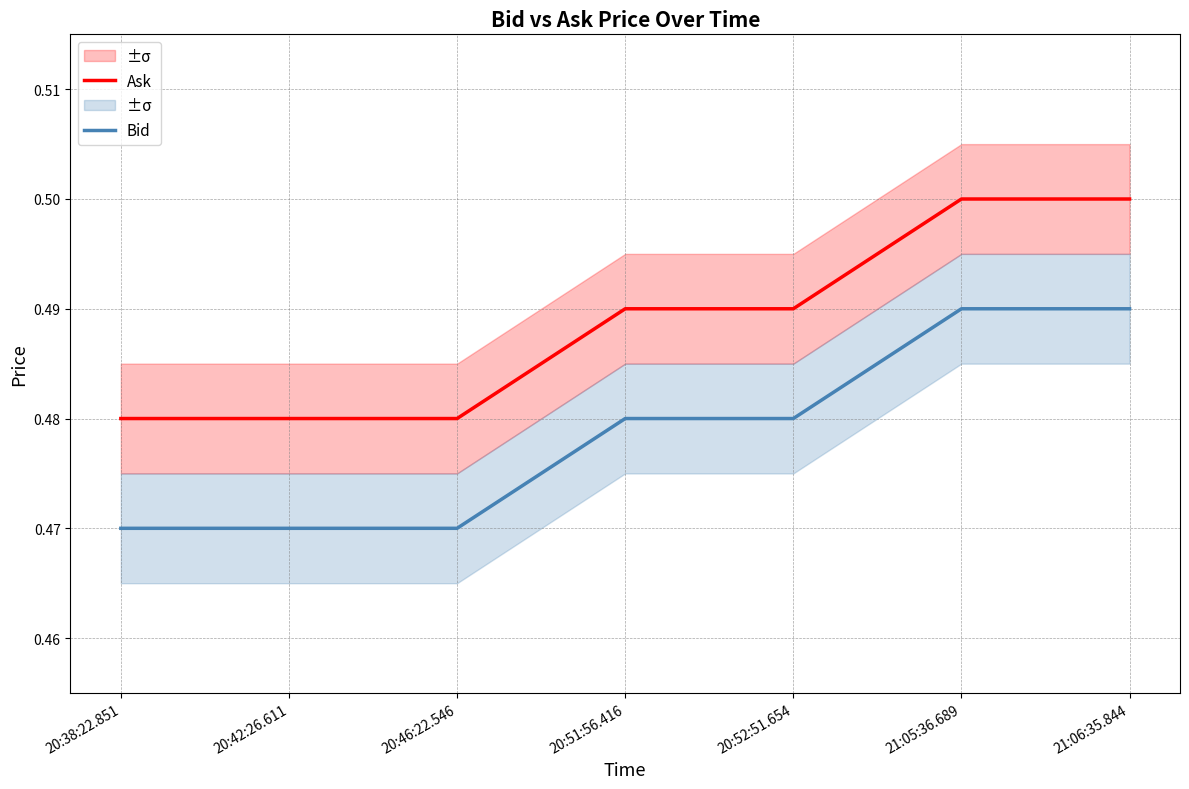

Which category has the lowest value in the Ask series?

20:38:22.851